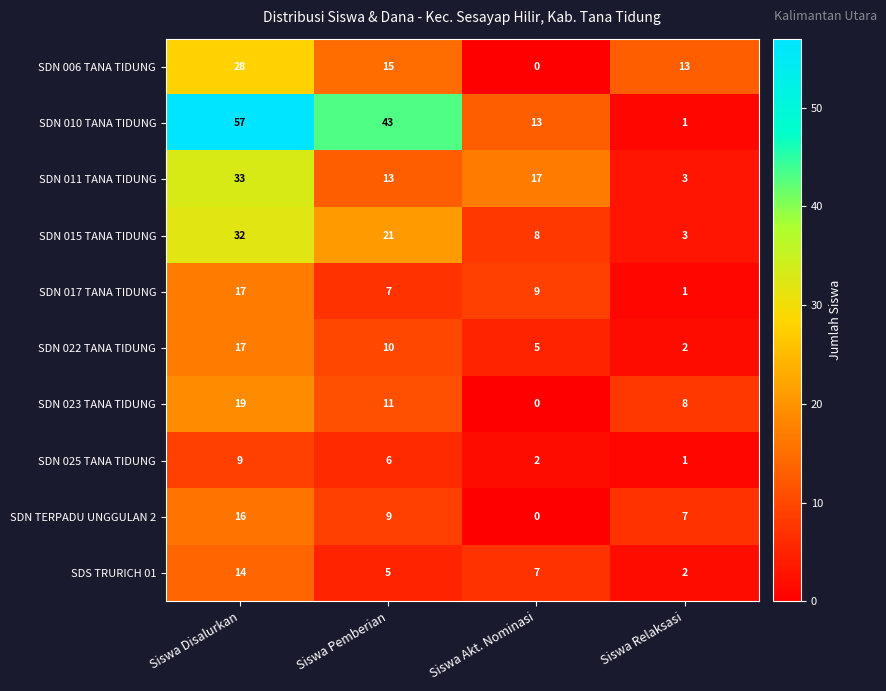

List the labels in order of SDN 006 TANA TIDUNG value, largest first.

Siswa Disalurkan, Siswa Pemberian, Siswa Relaksasi, Siswa Akt. Nominasi